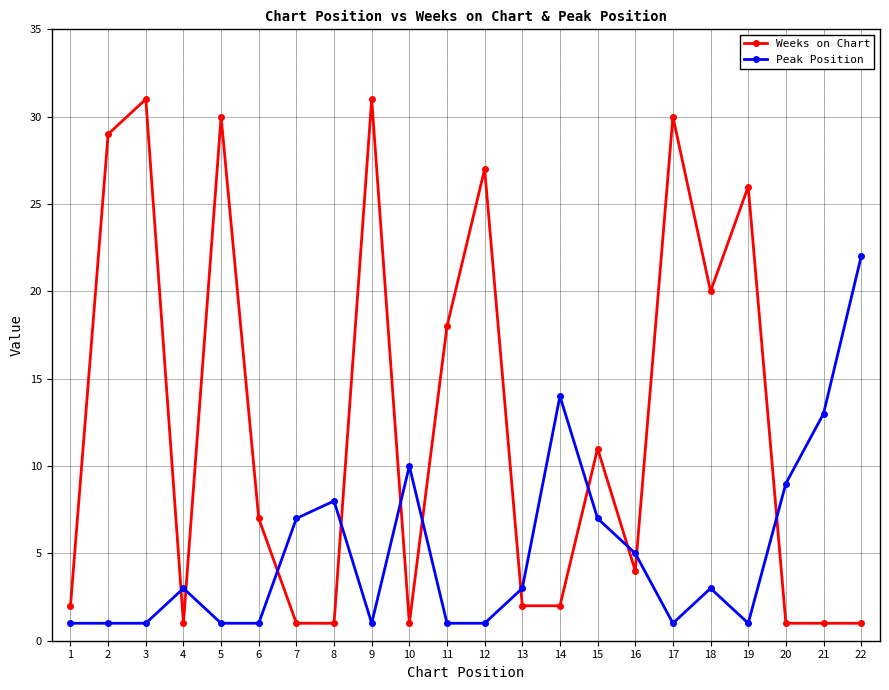

How many data points in Weeks on Chart are less than 7?

11